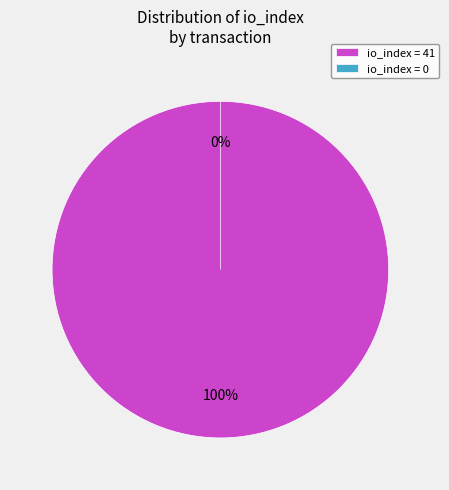

Combined, what portion of the pie is io_index=0 and io_index=41?

100.0%